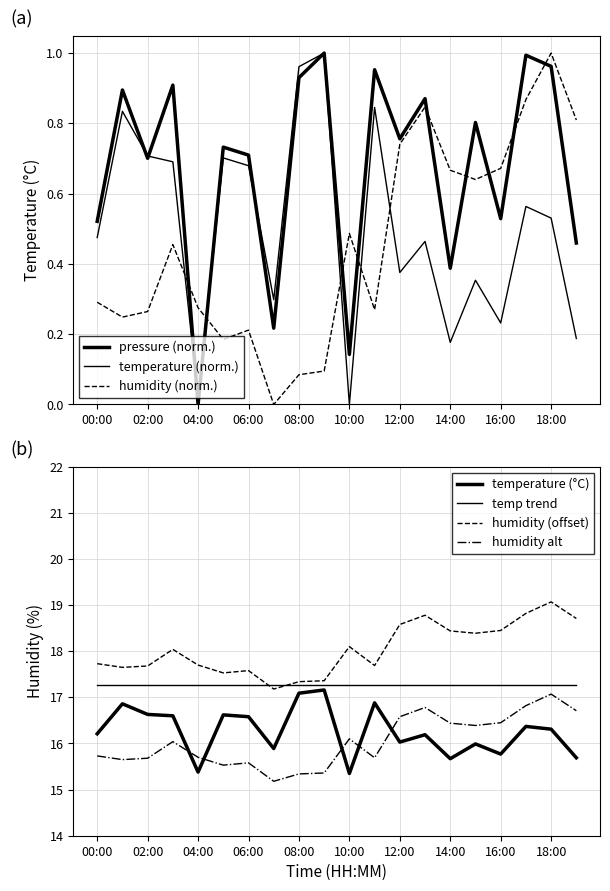

The temperature series shows 1.0 at 08:00. True or false?

True